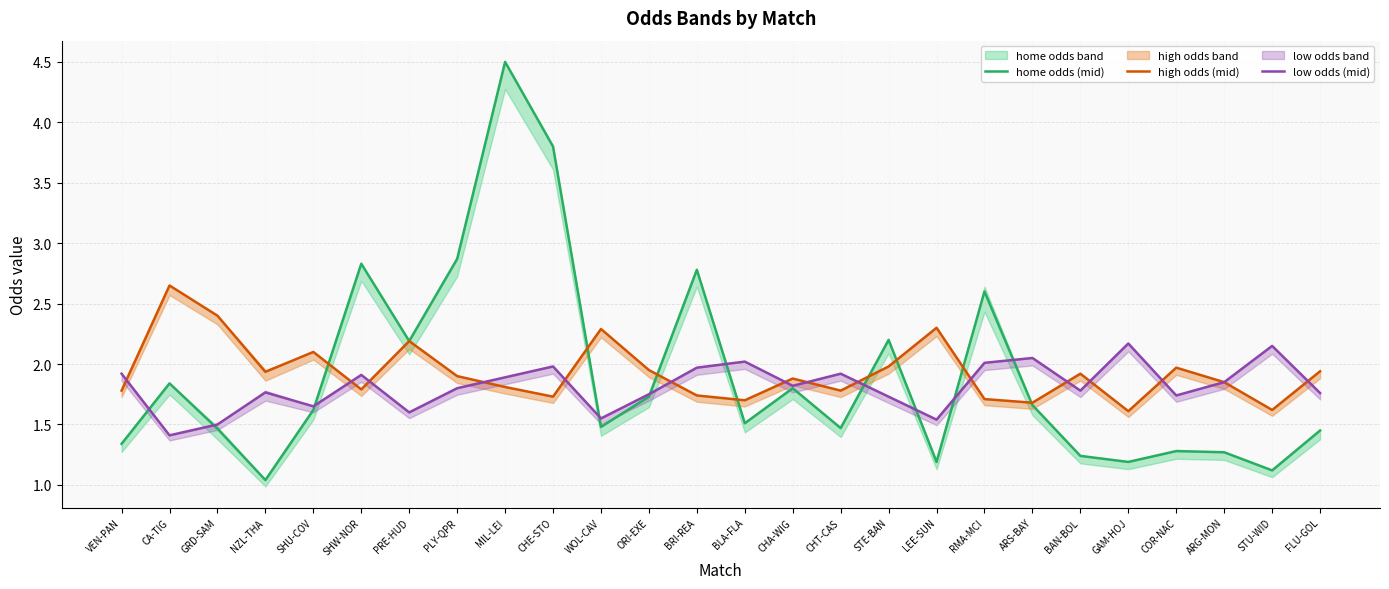

Which has a higher value, CHT-CAS or STE-BAN?

STE-BAN